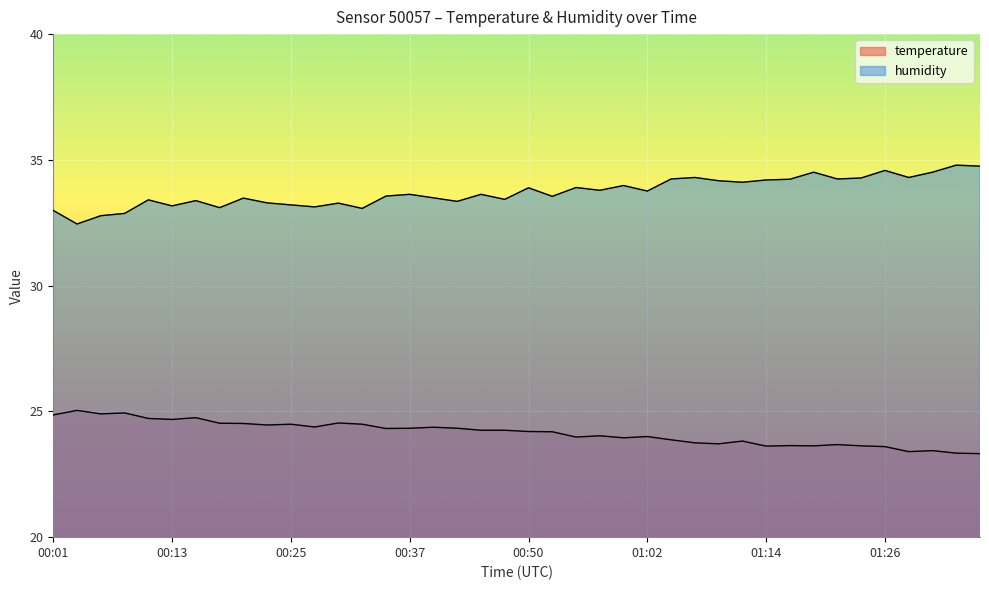

At which label does humidity first exceed 33?

00:11